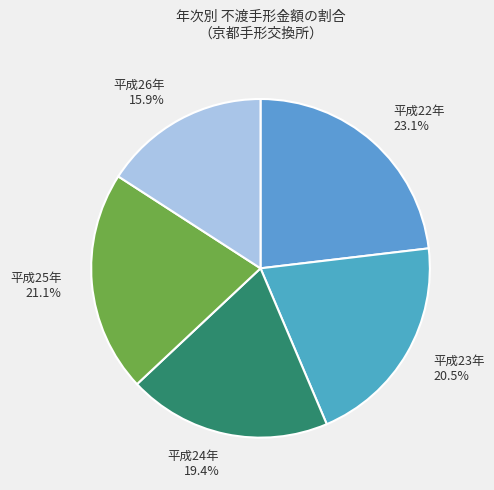

What is the ratio of the value at 平成25年 to the value at 平成23年?

1.0